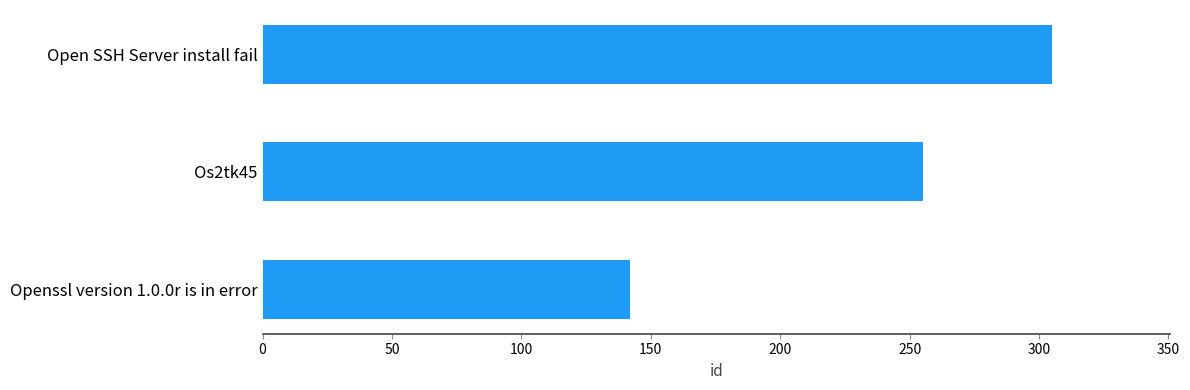

What is the ratio of the value at Openssl version 1.0.0r is in error to the value at Open SSH Server install fail?

0.5